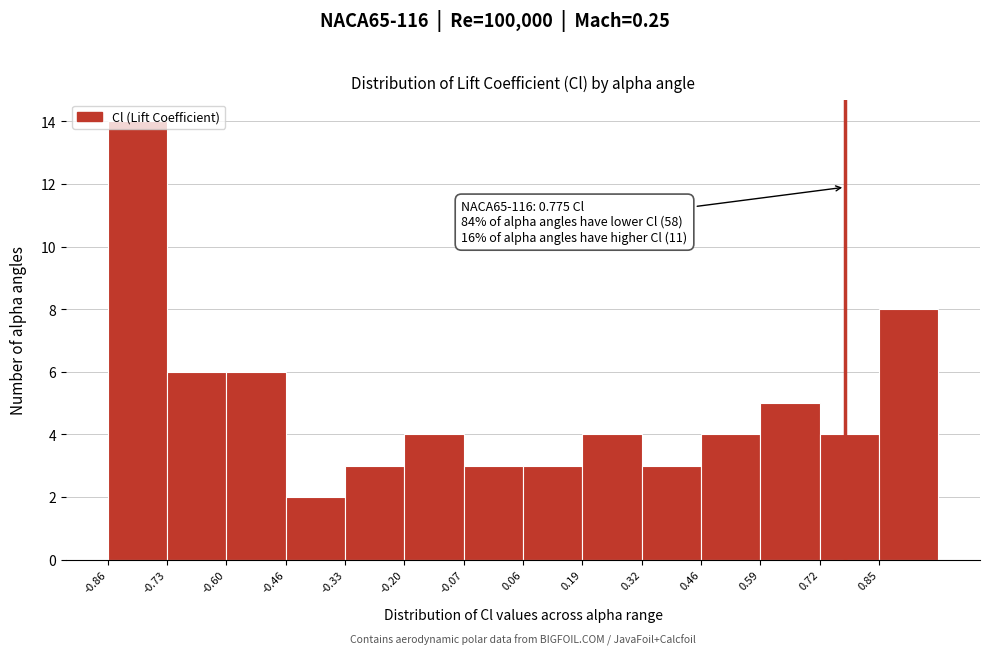

Over which range of the x-axis is the bar tallest?

-0.86 to -0.72